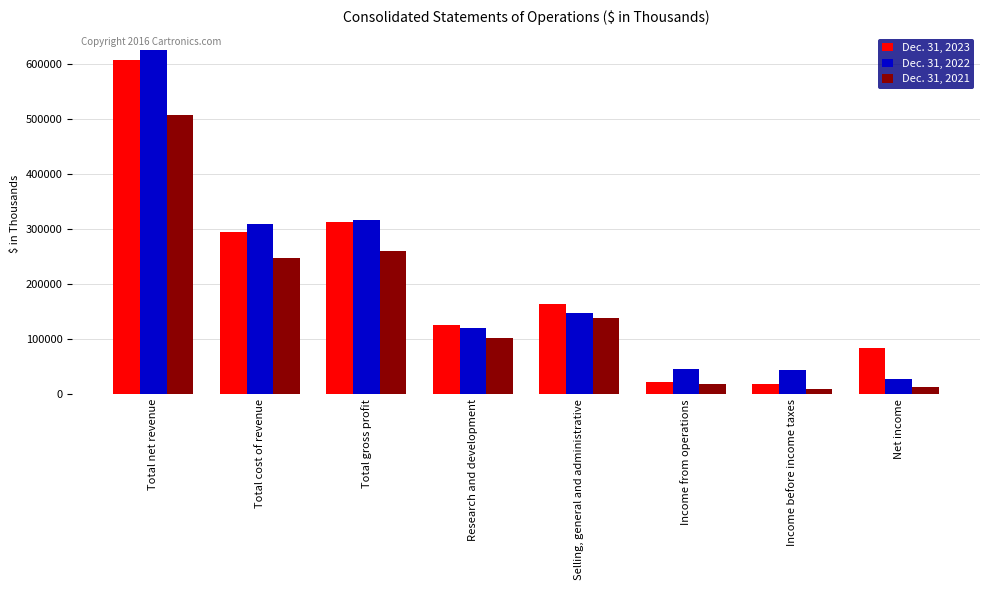

Are the bars horizontal?

No